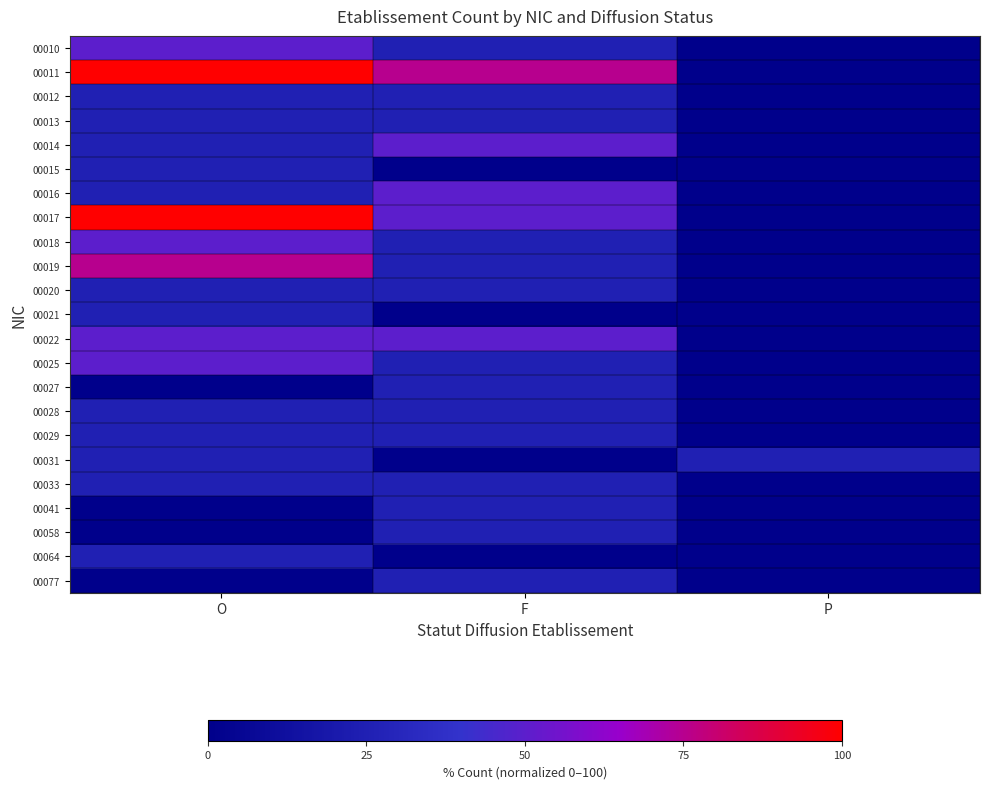

Which series has the widest spread of values?

00011